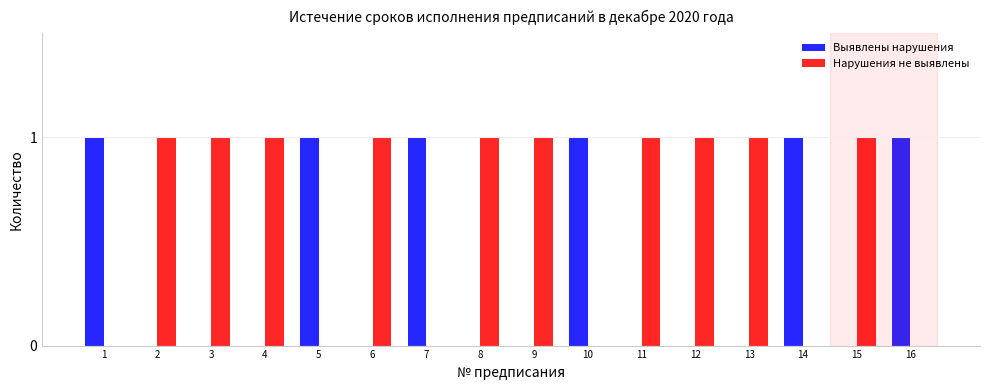

What is the sum of all Выявлены нарушения values?

6